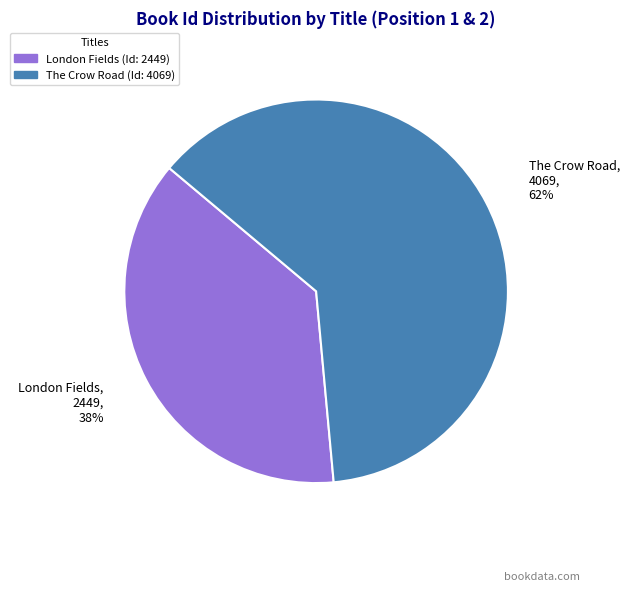

To the nearest percent, what portion does London Fields represent?

38%